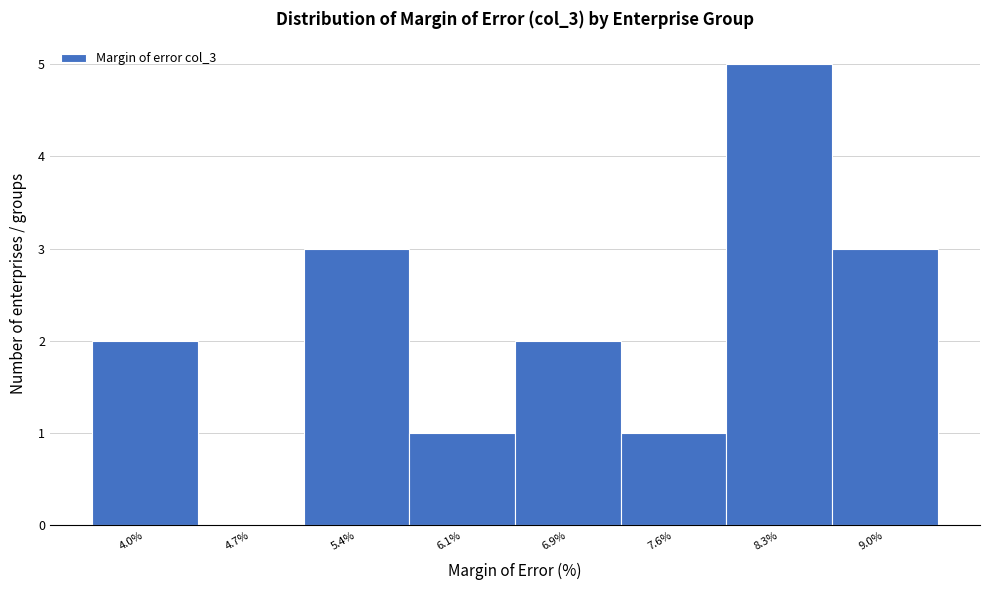

Reading left to right, list all the values displayed in this chart.

4.0%=2	4.7%=0	5.4%=3	6.1%=1	6.9%=2	7.6%=1	8.3%=5	9.0%=3